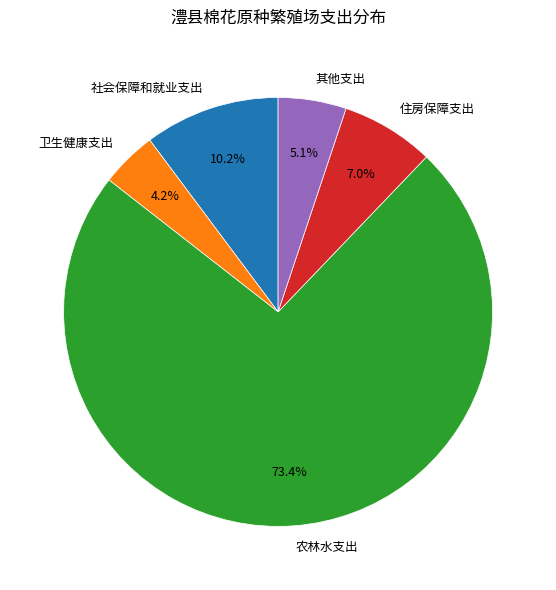

Is there a majority slice in this chart?

Yes